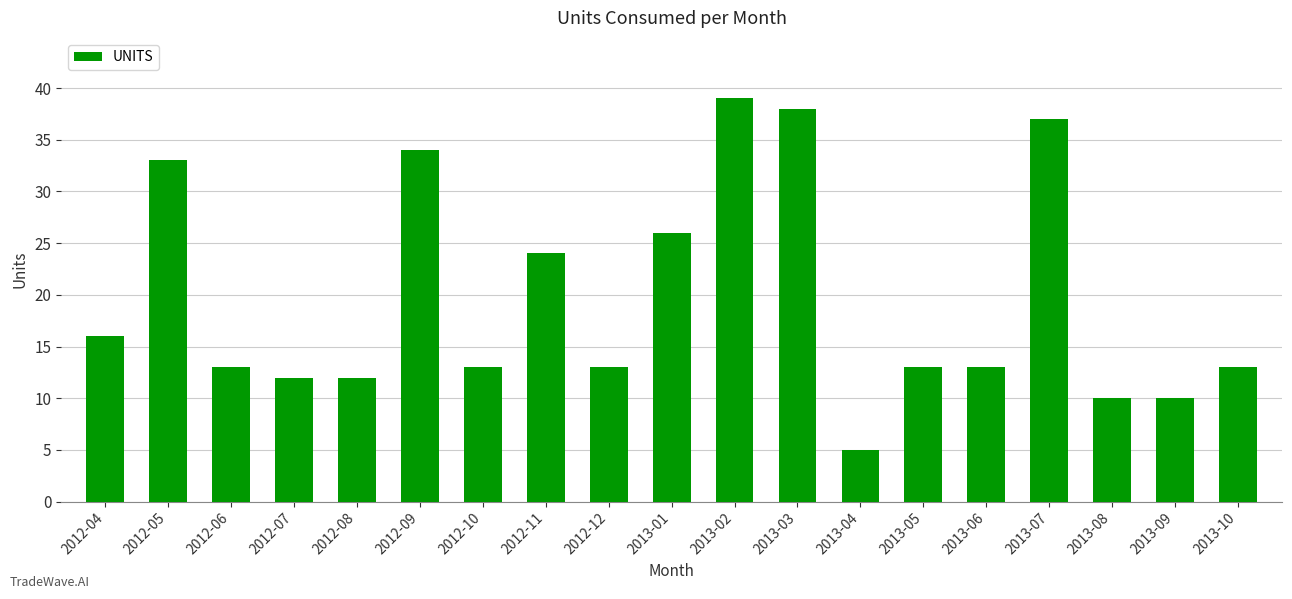

At which label is the value closest to 22?

2012-11